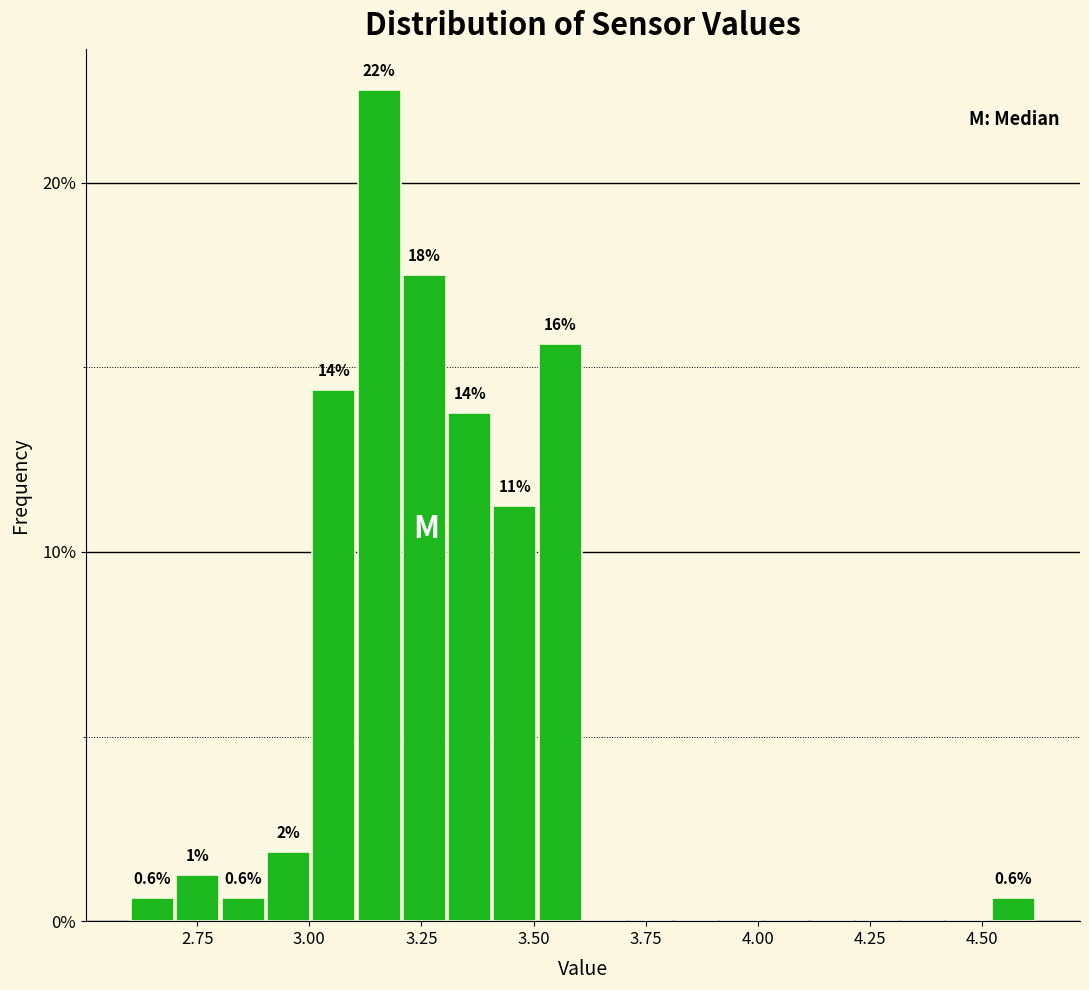

Around what value on the x-axis is the tallest bar? Give the approximate position of its centre, as read against the axis.

3.15